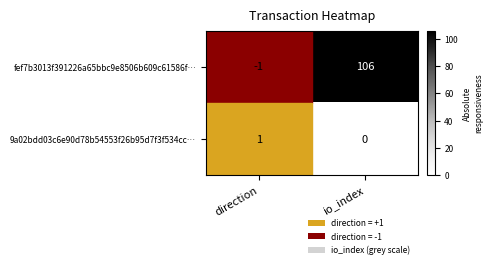

Rank the series at direction from highest to lowest value.

9a02bdd03c6e90d78b54553f26b95d7f3f534cc…, fef7b3013f391226a65bbc9e8506b609c61586f…